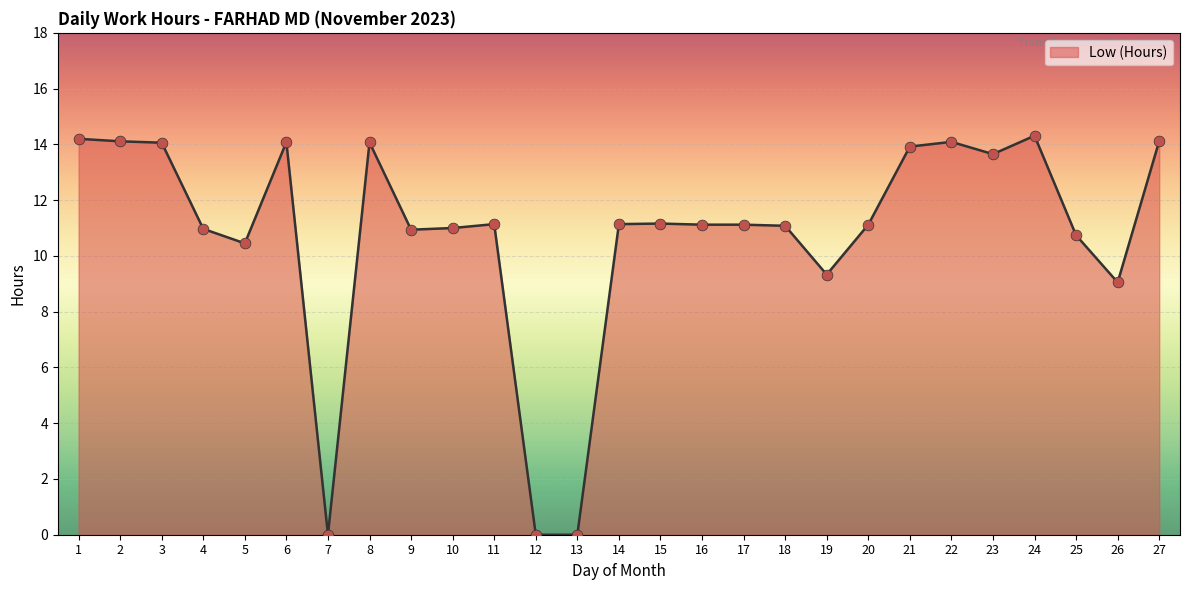

What is the change in value from 8 to 9?

-3.1